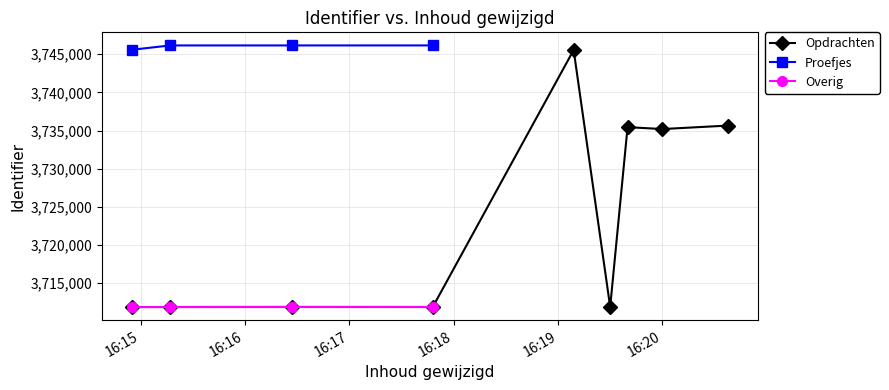

What is the lowest value of the Opdrachten series?

3711837